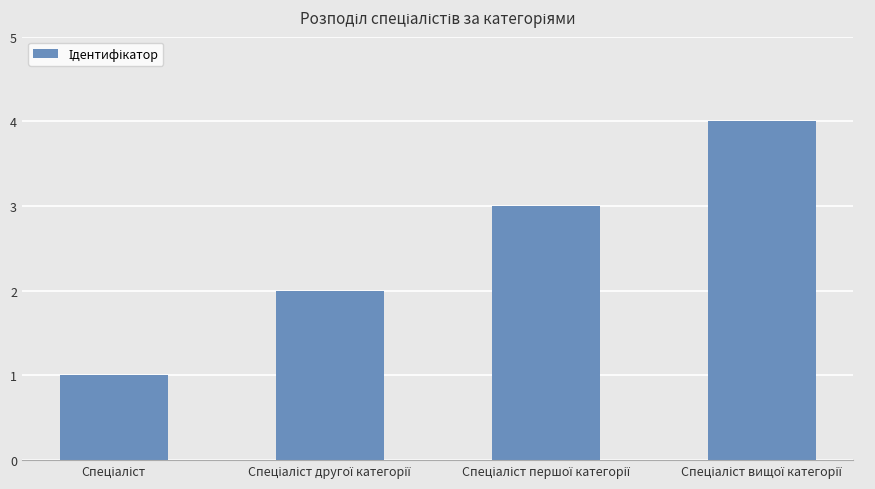

What is the difference between the maximum and minimum values?

3